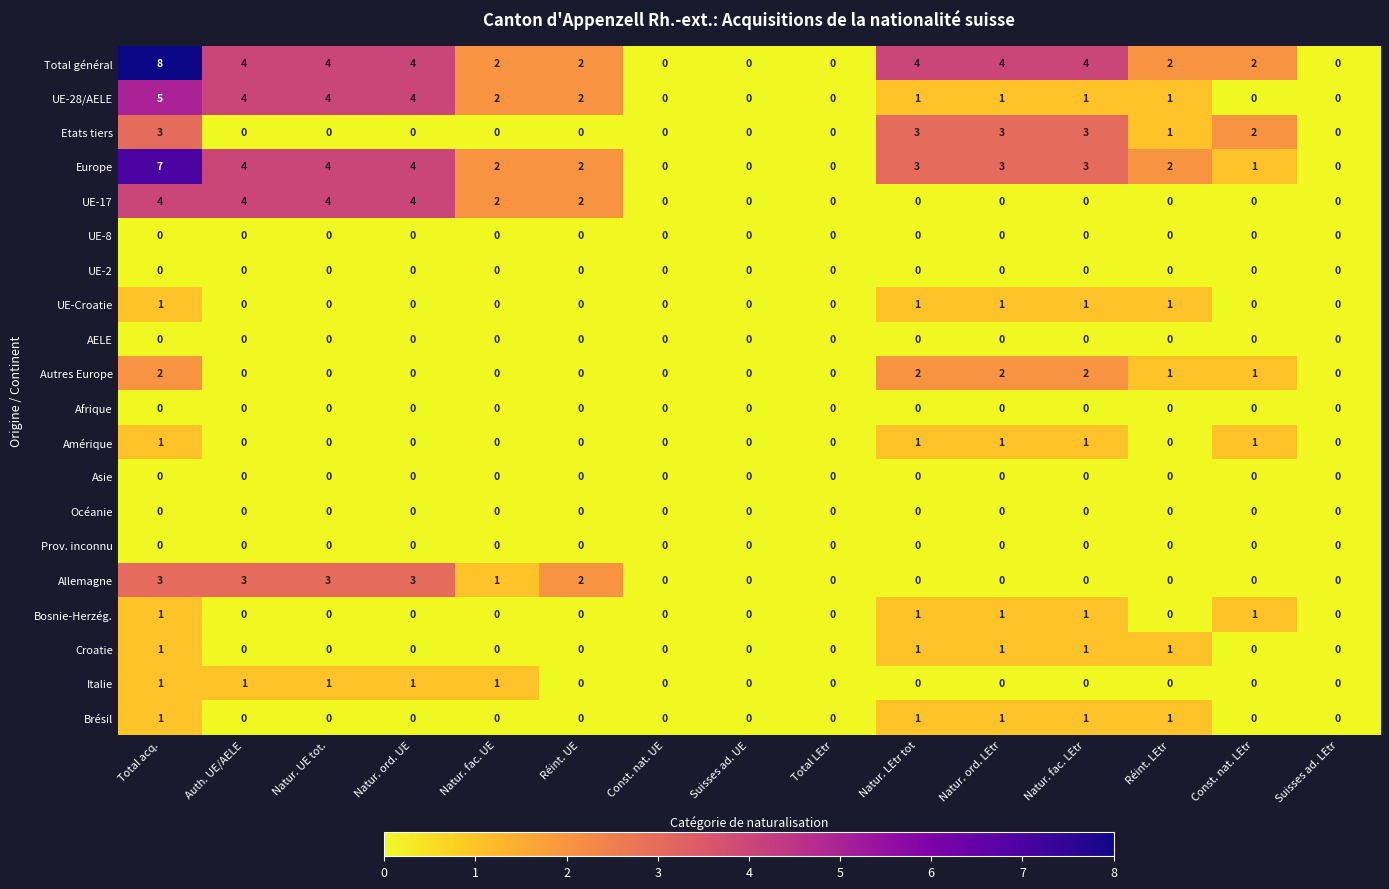

At which category is the sum across all series the highest?

Total acq.